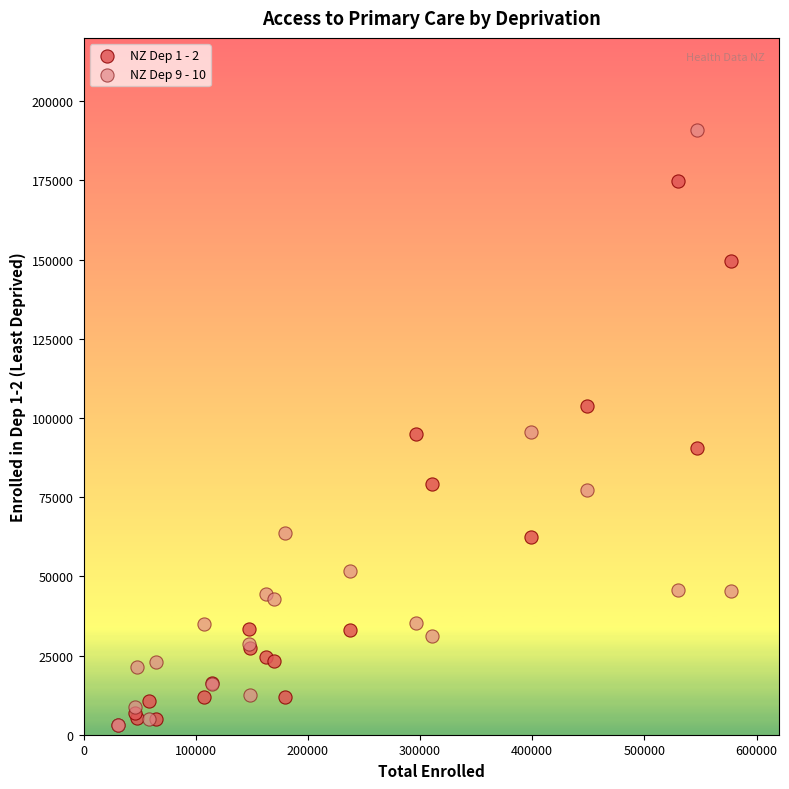

What are all the series names shown in the legend?

NZ Dep 1 - 2, NZ Dep 9 - 10